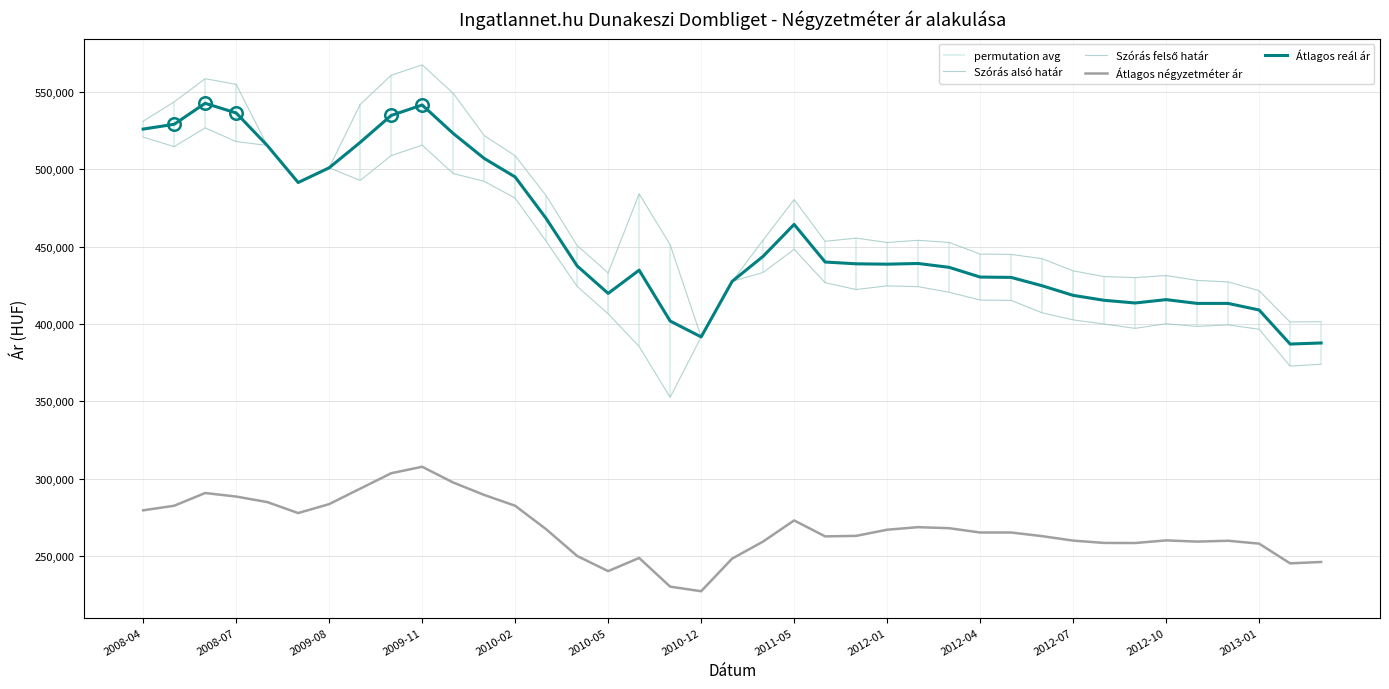

How many lines are shown in the chart?

4